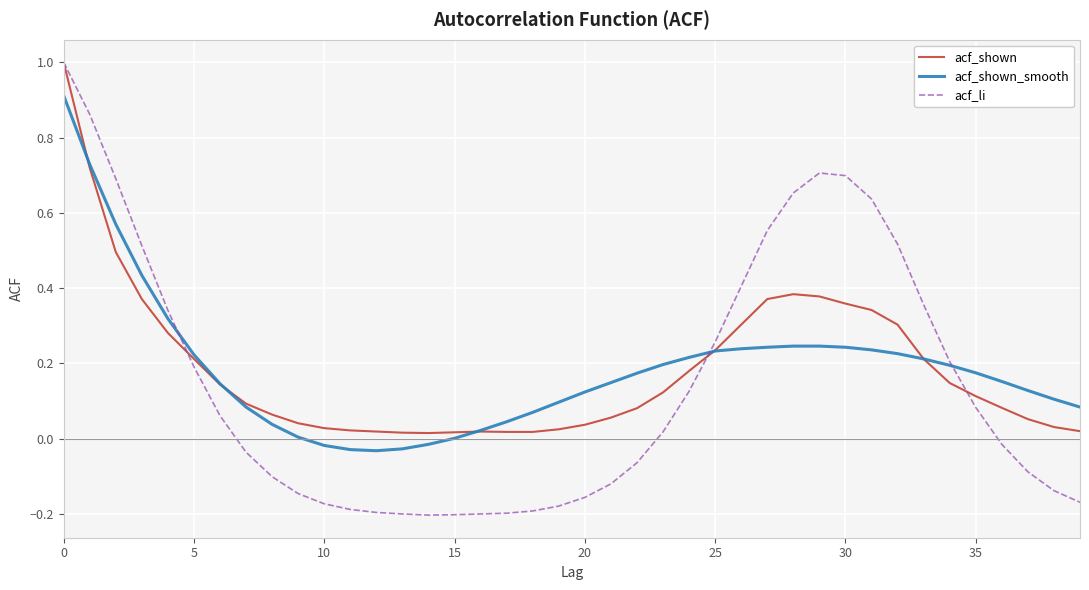

How many times do acf_li and acf_shown_smooth cross each other?

3